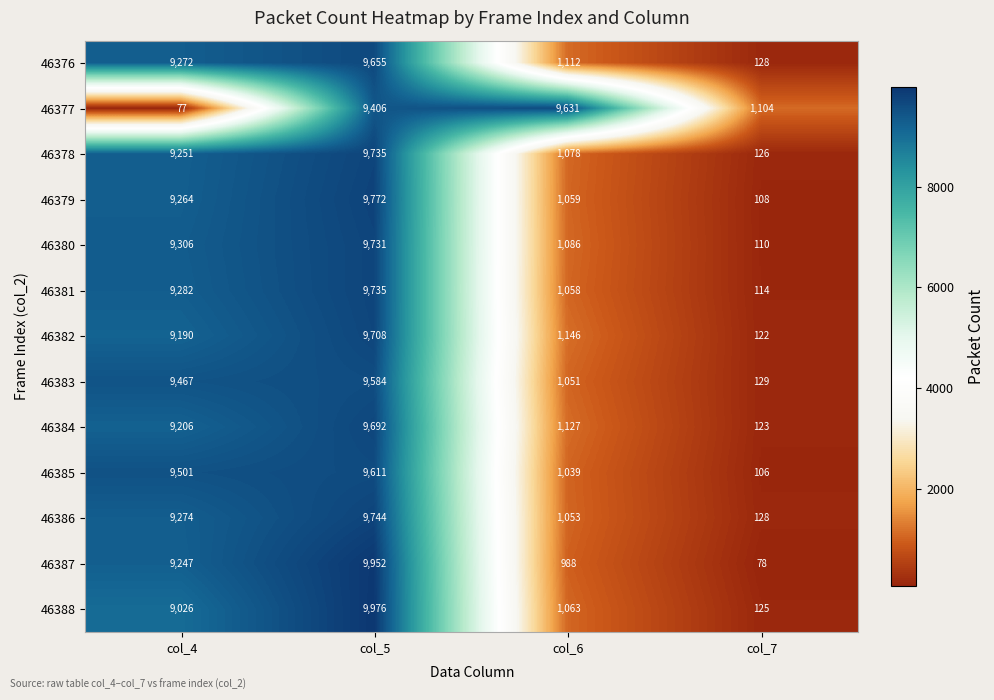

Rank the series at col_6 from highest to lowest value.

46377, 46382, 46384, 46376, 46380, 46378, 46388, 46379, 46381, 46386, 46383, 46385, 46387